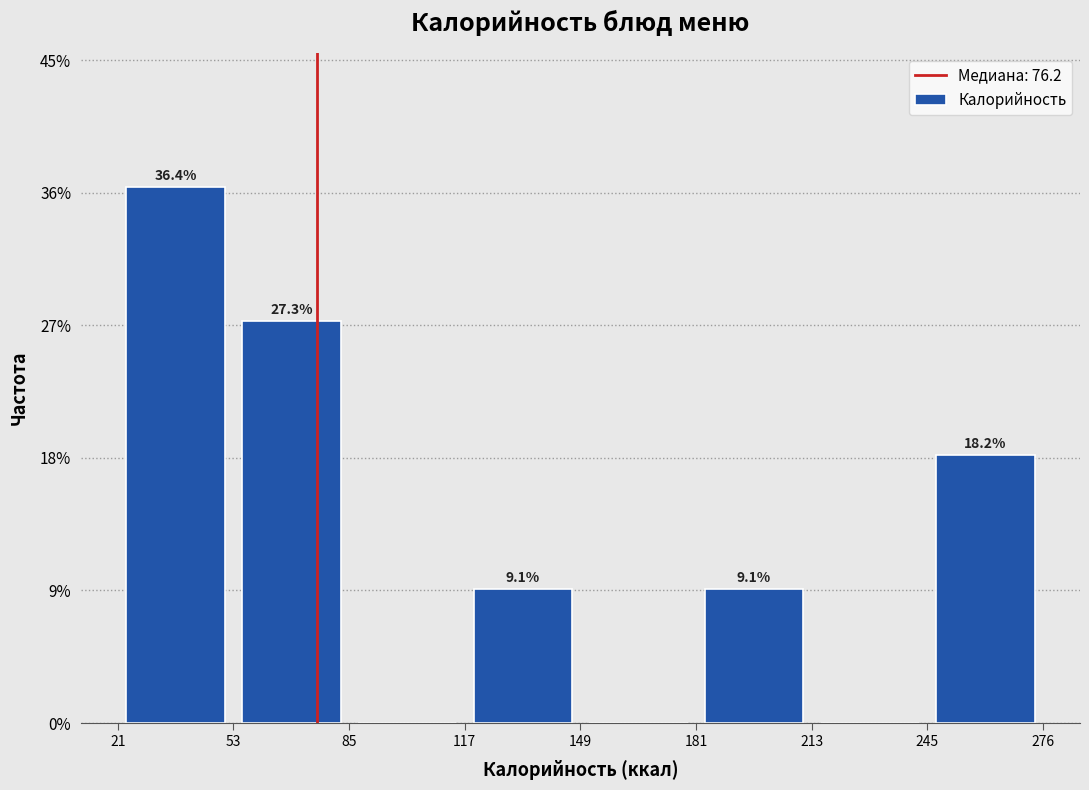

Over which range of the x-axis is the bar tallest?

20 to 55